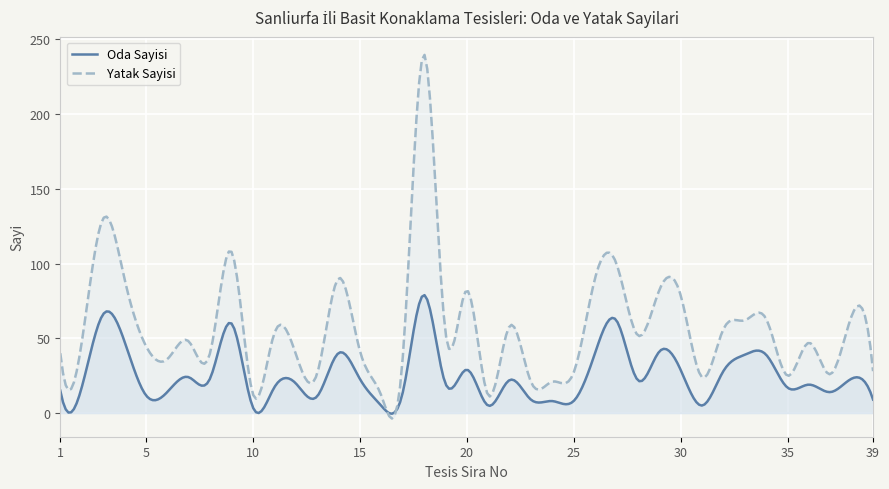

The Oda Sayisi series shows 29 at 30. True or false?

True